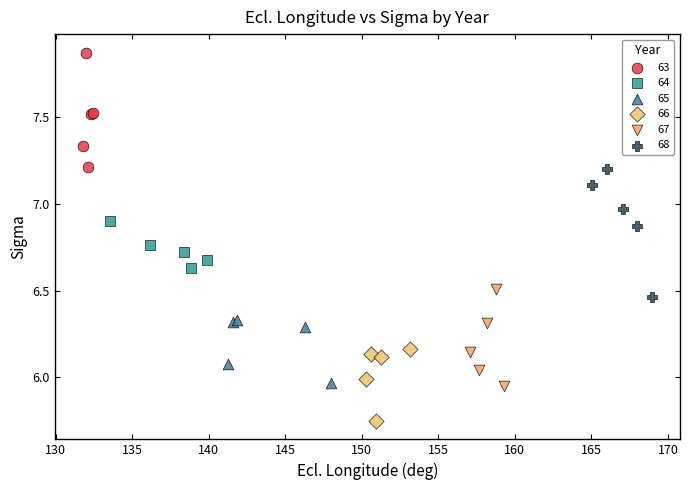

Which series contains the lowest Y value?

66